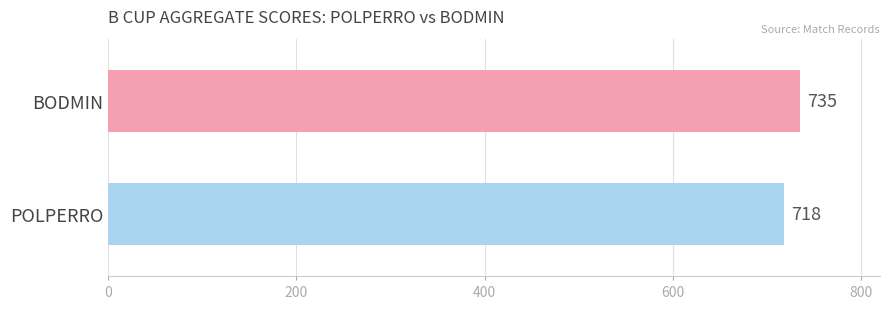

What is the greatest value displayed?

735